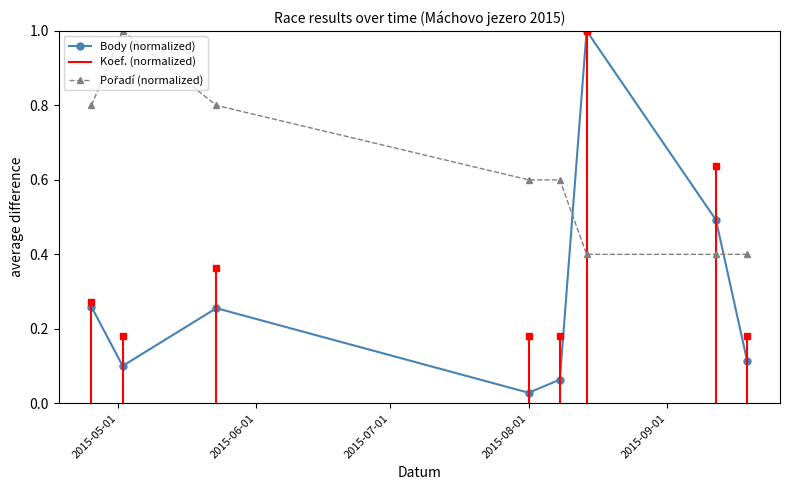

Which series changed the most between 2015-08-14 and 2015-09-12?

Body